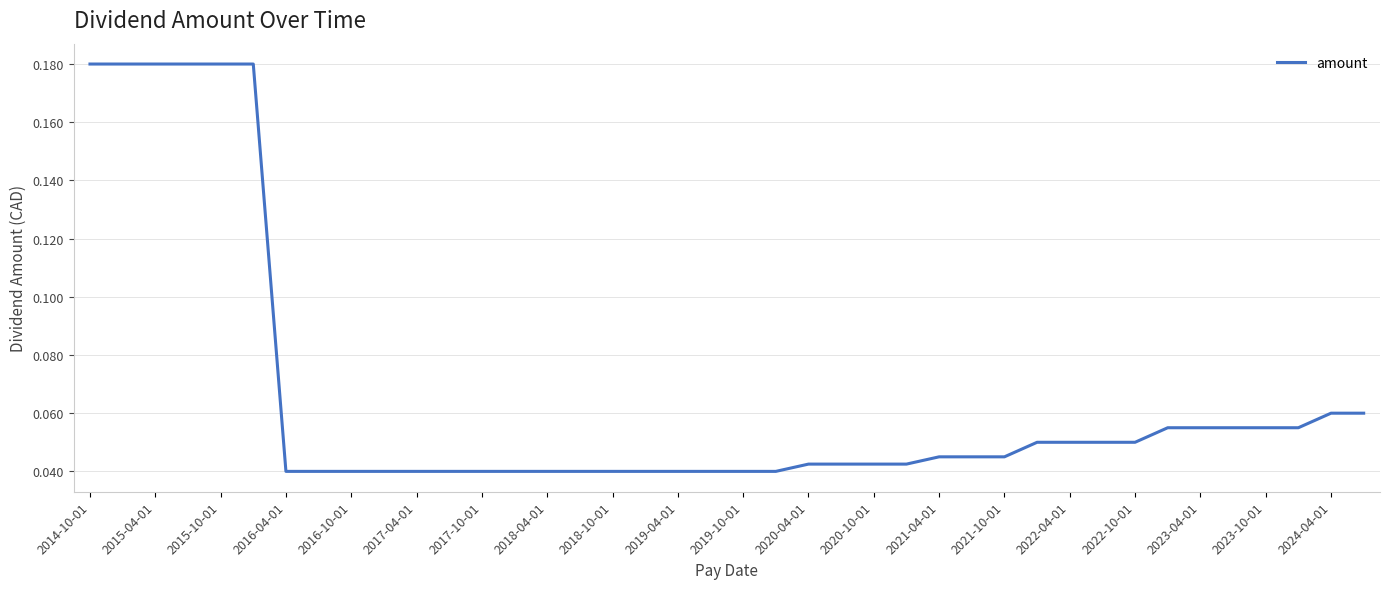

How many values are between 0 and 1?

40